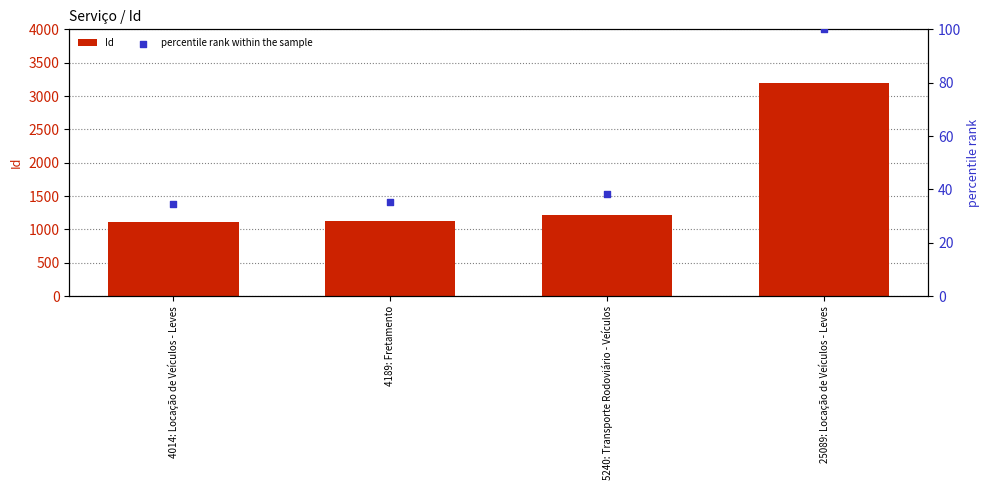

What are all the series names shown in the legend?

Id, percentile rank within the sample